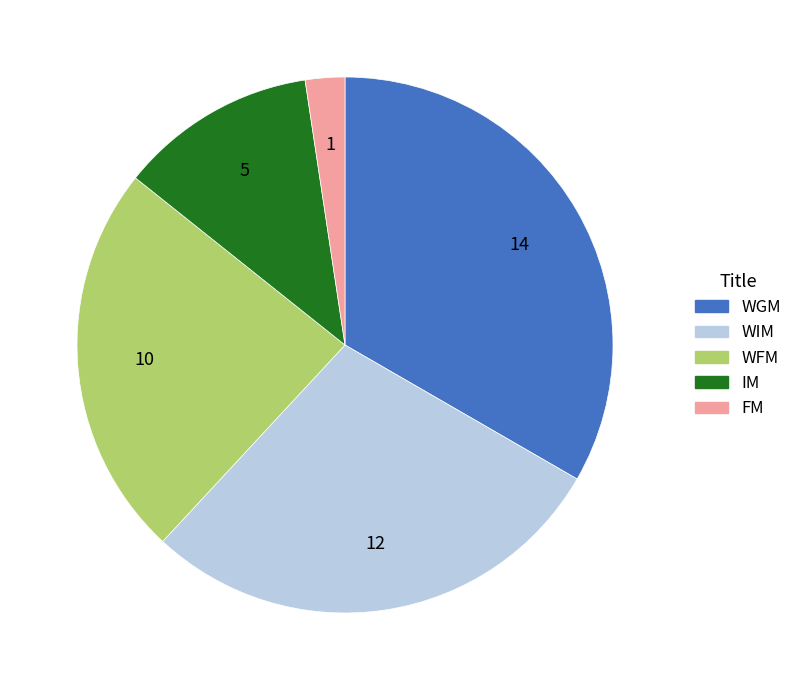

Rank the categories by value from lowest to highest.

FM, IM, WFM, WIM, WGM